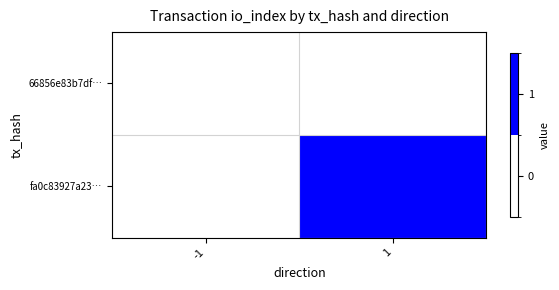

Which series has the largest range (max minus min)?

fa0c83927a23…